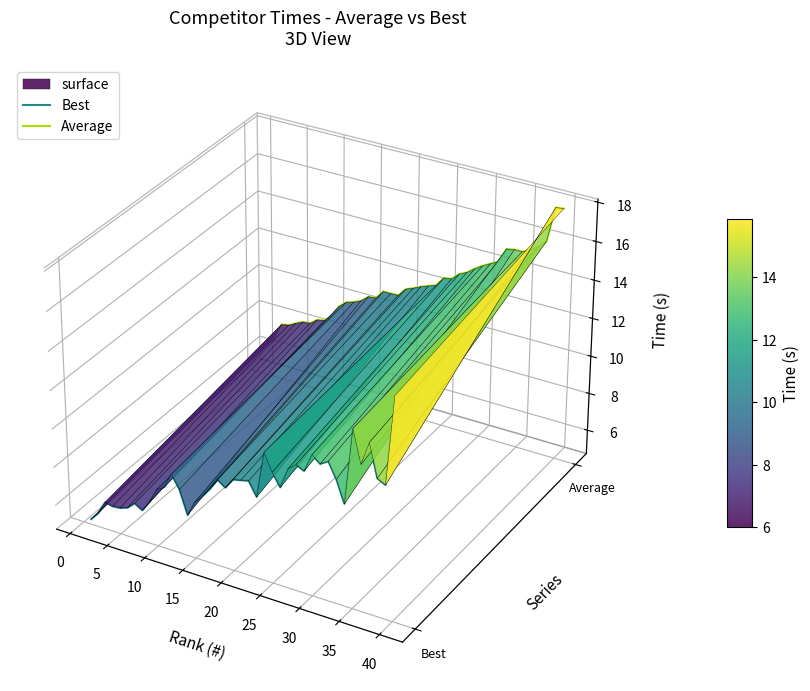

Is the value of Best at 25 greater than the value of Average at 45?

No